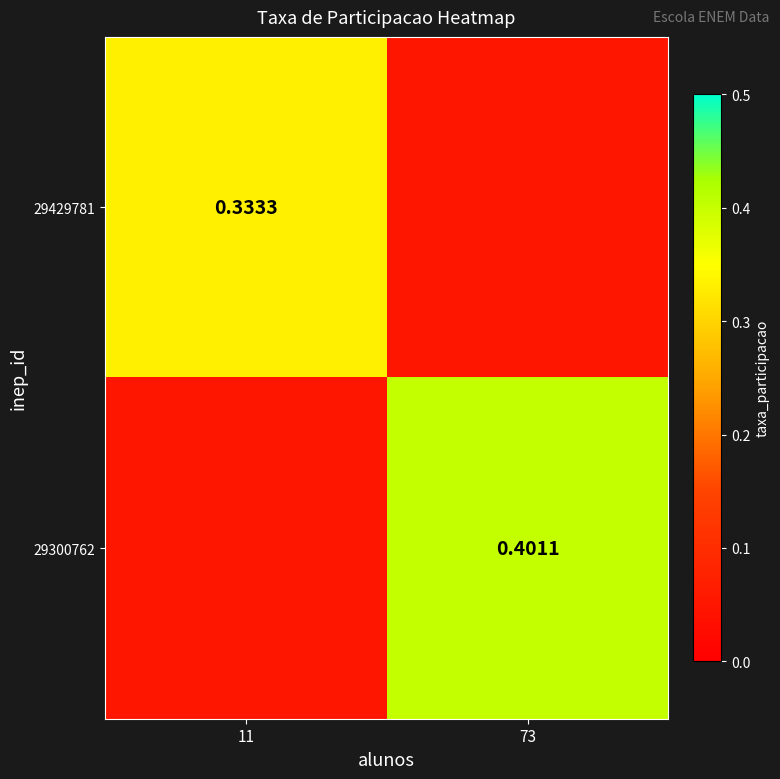

Rank the series at 11 from highest to lowest value.

29429781, 29300762